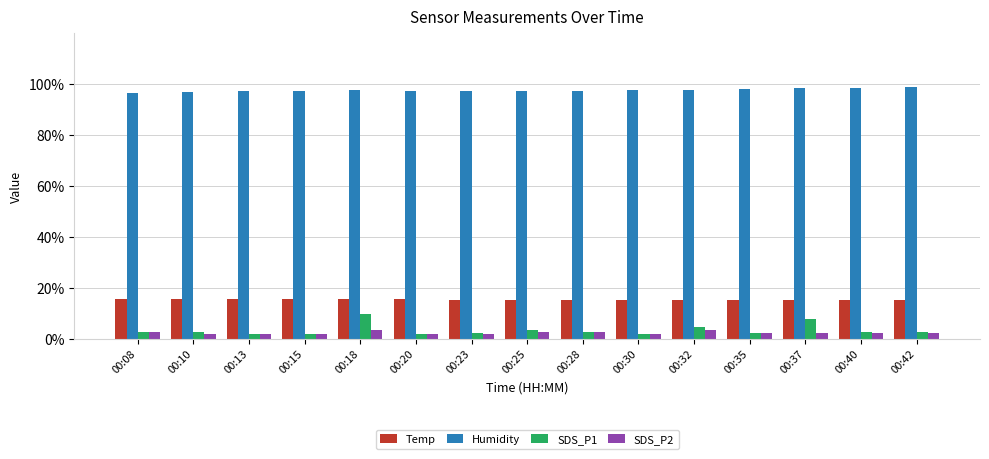

The SDS_P2 series shows 1.7 at 00:23. True or false?

True